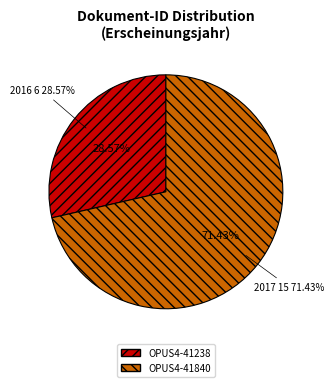

What is the largest slice in the pie chart?

OPUS4-41840